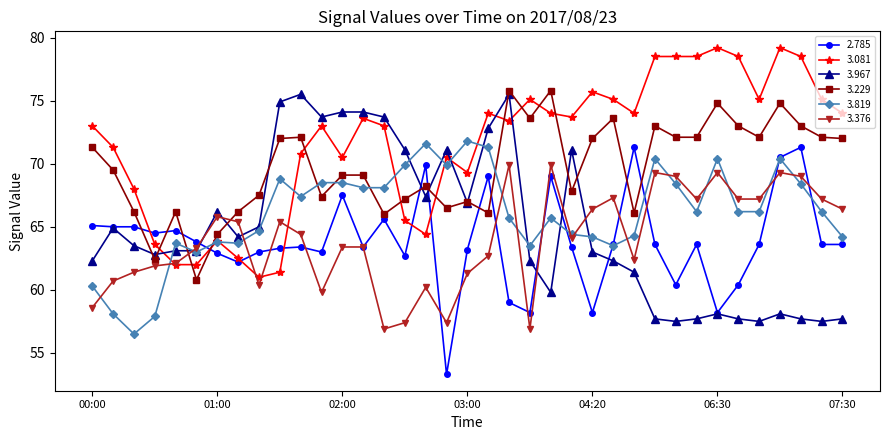

What is the value of the 3.229 point at the 21st from the left?

75.8